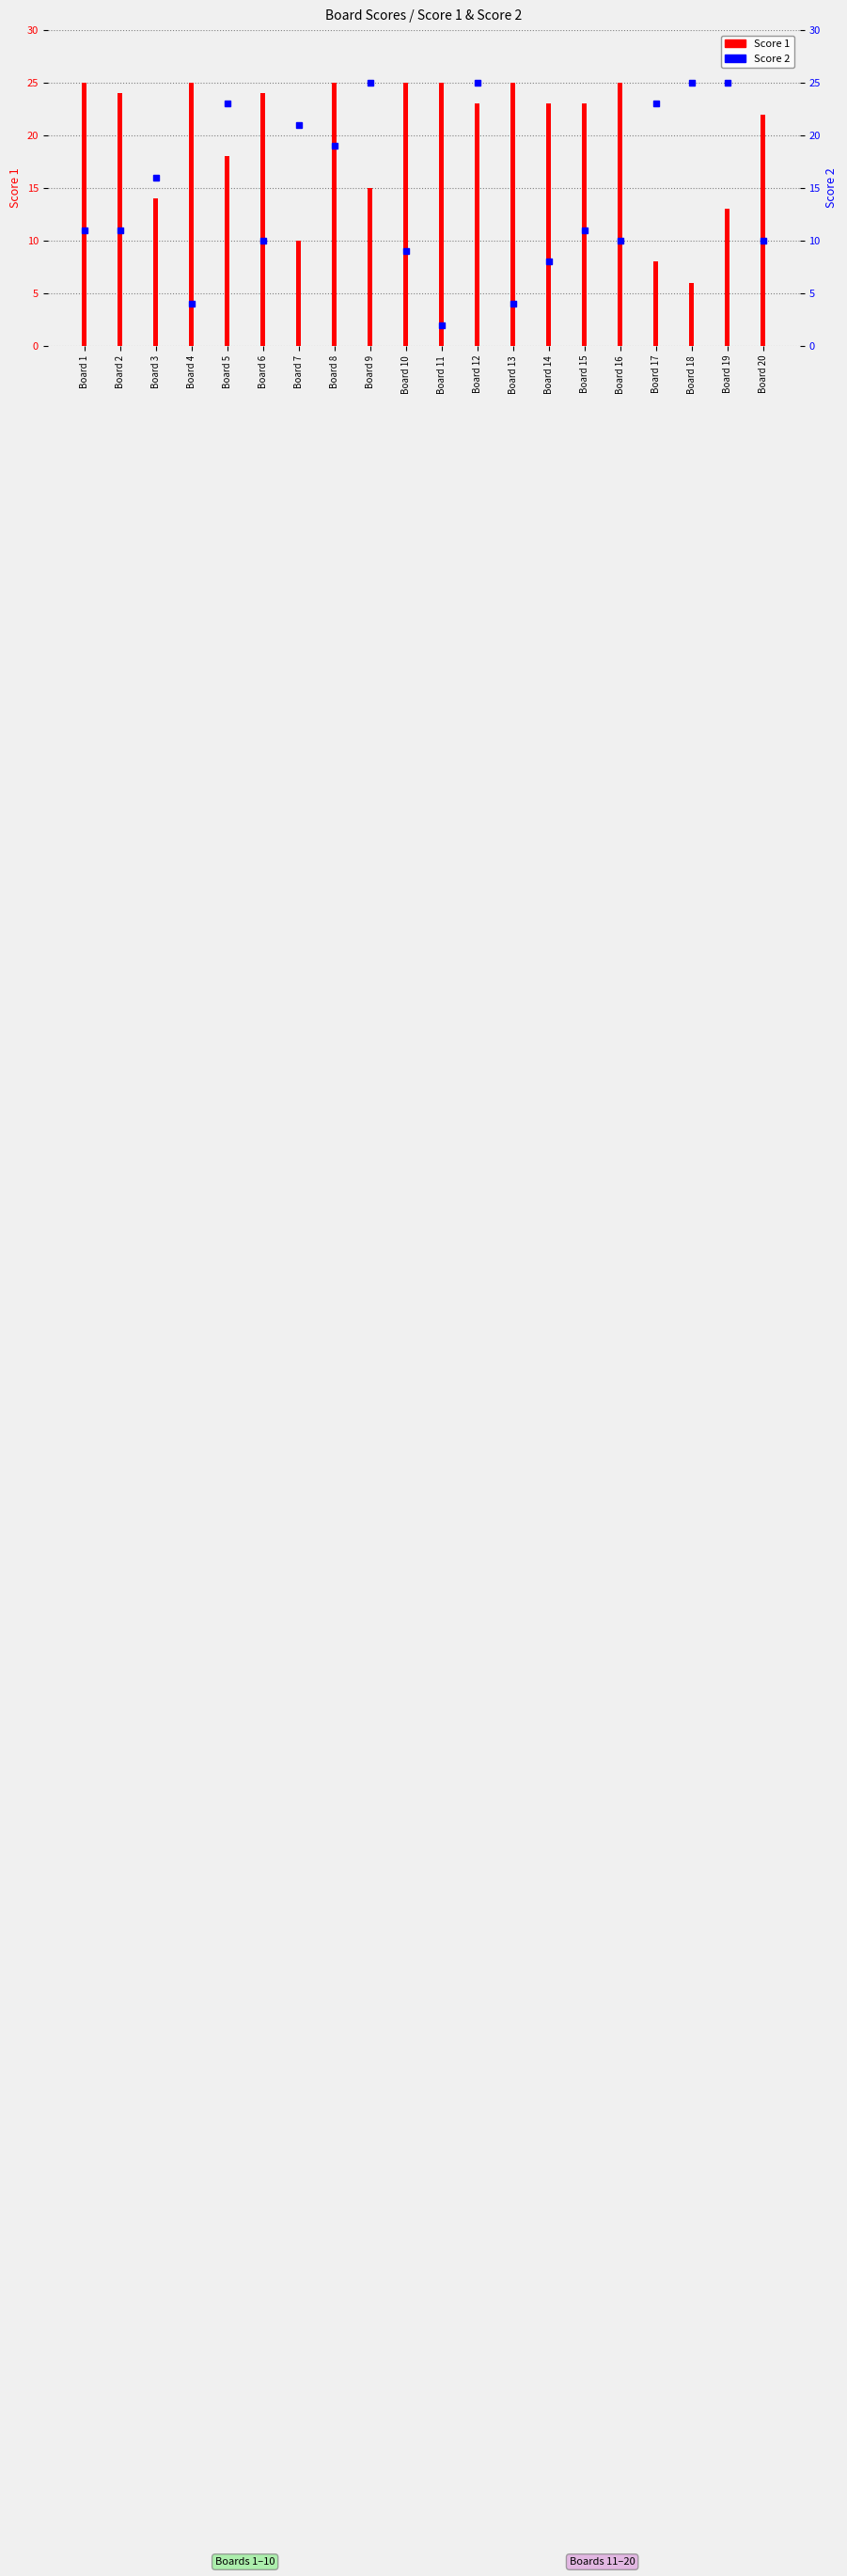

Rank the series by their average value, from lowest to highest.

Score 2, Score 1